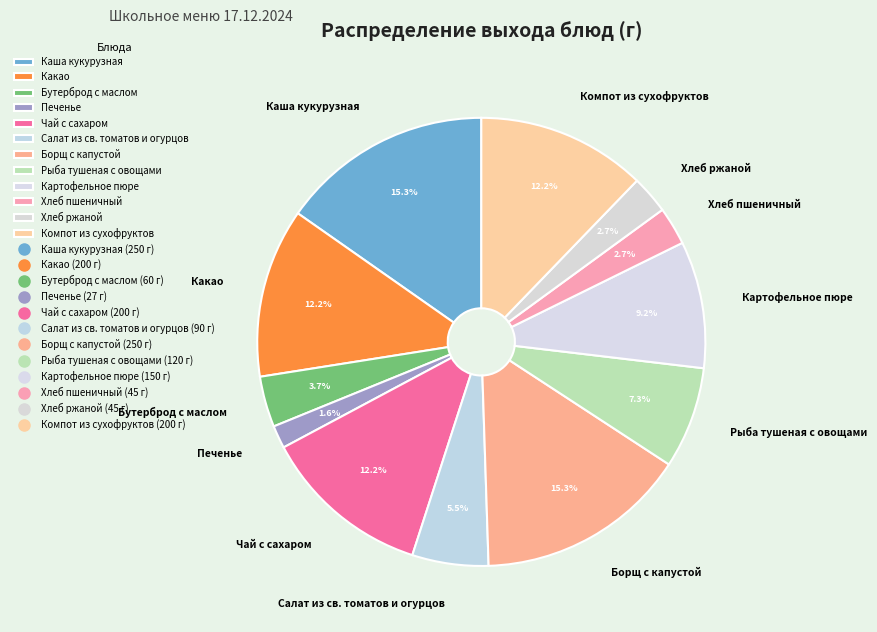

Which slice is the smallest?

Печенье